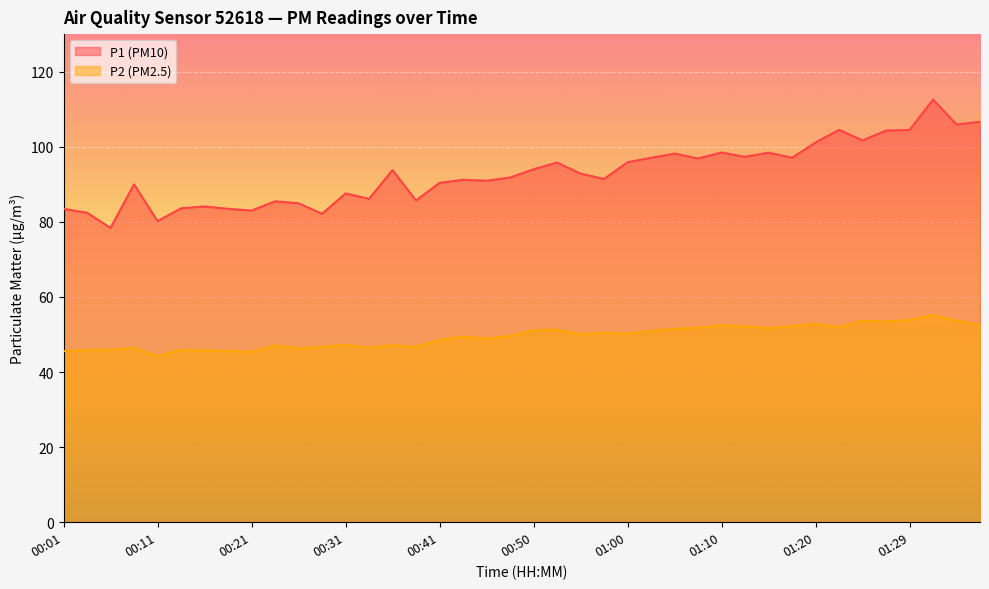

What position from the right is 01:03?

15